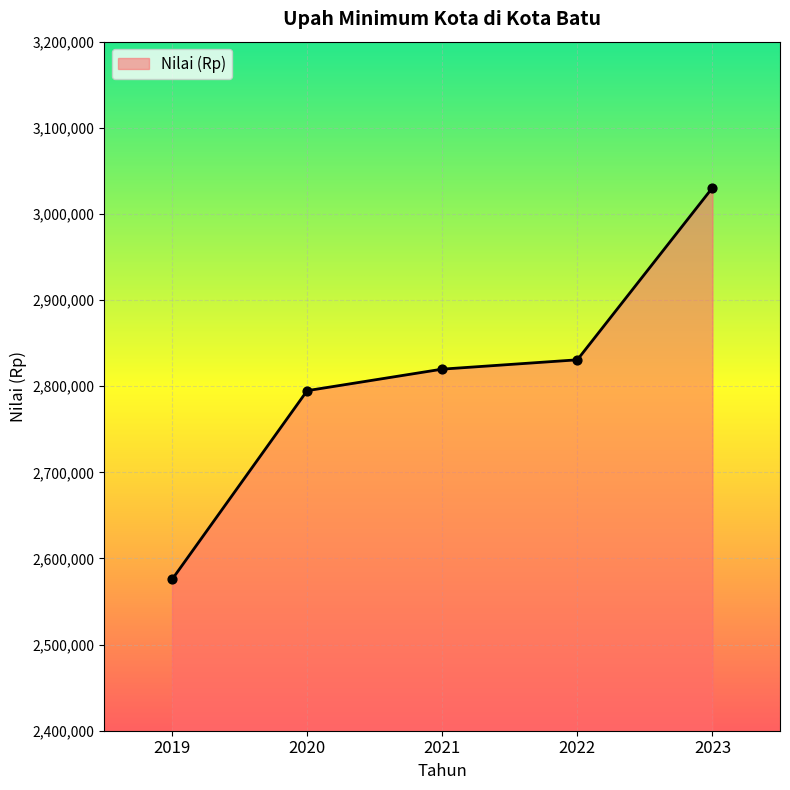

Between 2022 and 2023, which is larger?

2023